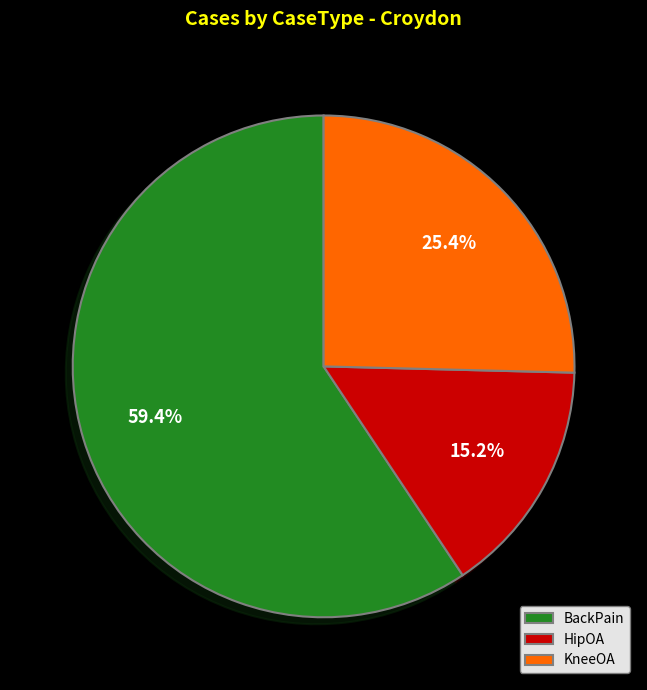

Does any single category account for the majority?

Yes